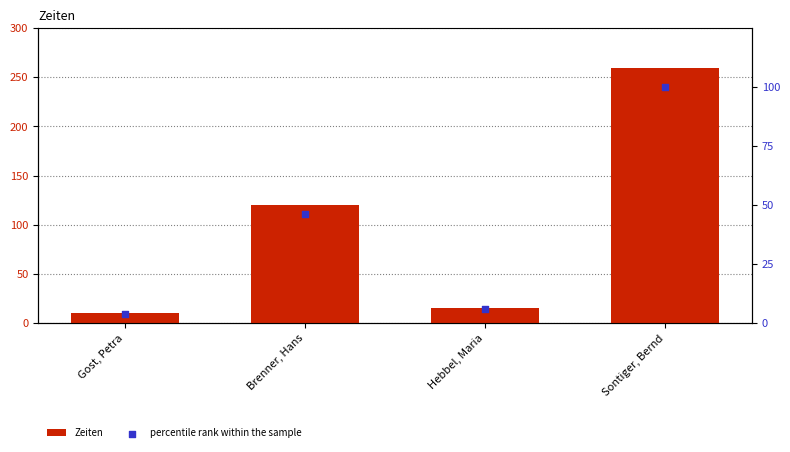

Which series contains the highest Y value?

Zeiten